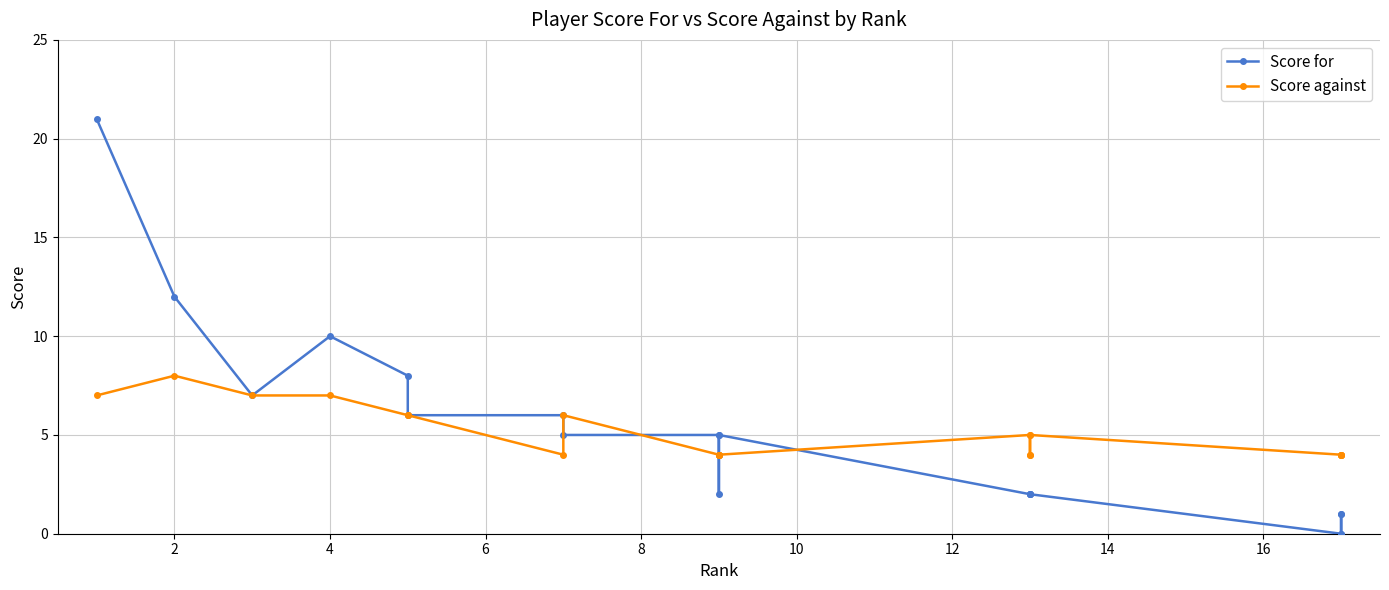

What is the greatest value displayed?

21